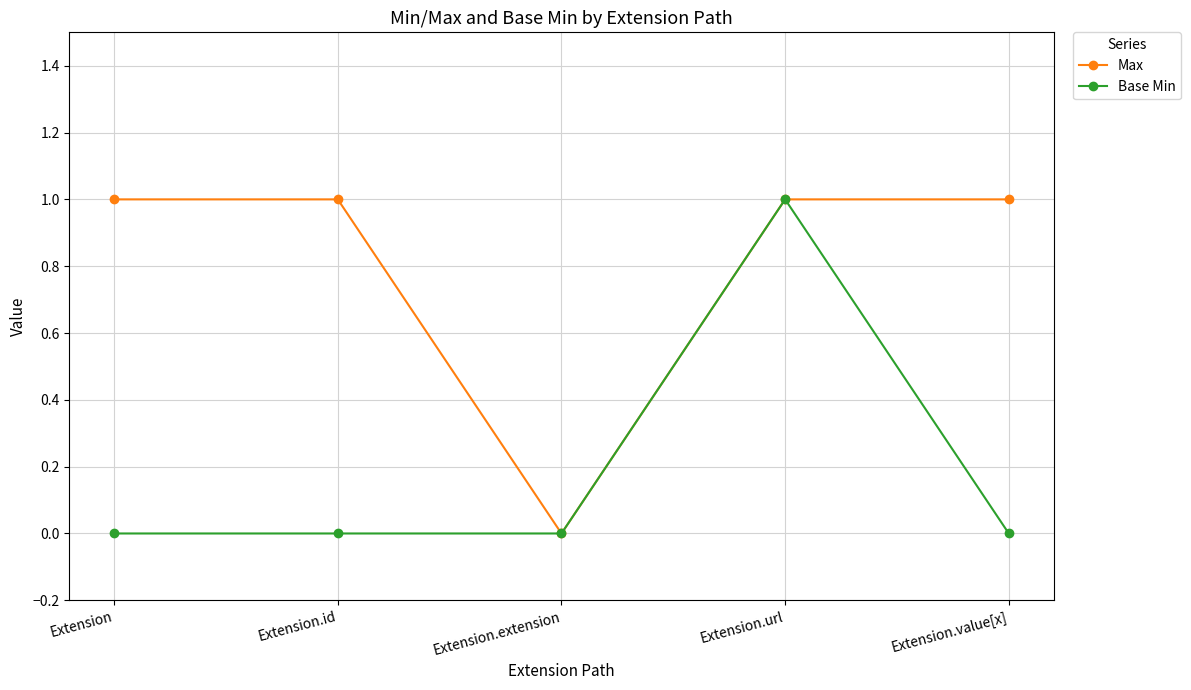

At which category is the sum across all series the highest?

Extension.url